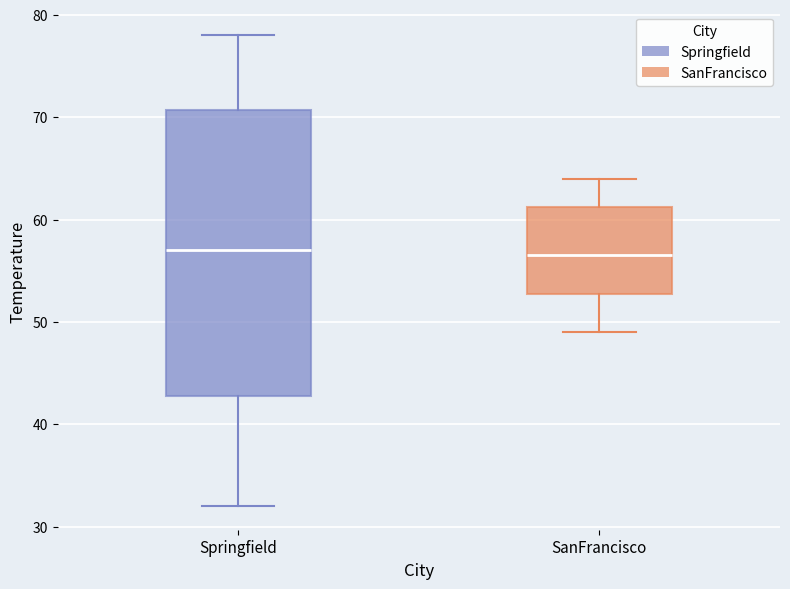

Where does the lower whisker of the box for Springfield end on the y-axis? The values are not printed on the chart, so give them approximately, as read against the axis.

32